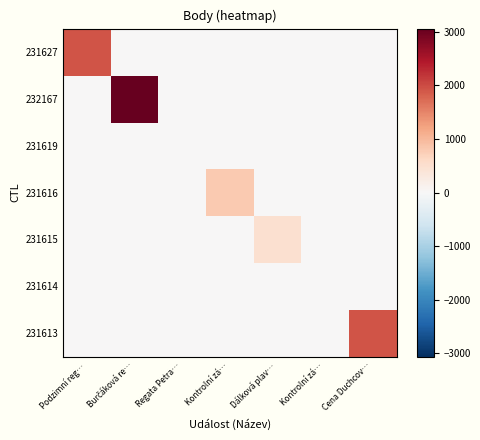

List the series in order of their peak value, lowest first.

231619, 231614, 231615, 231616, 231627, 231613, 232167